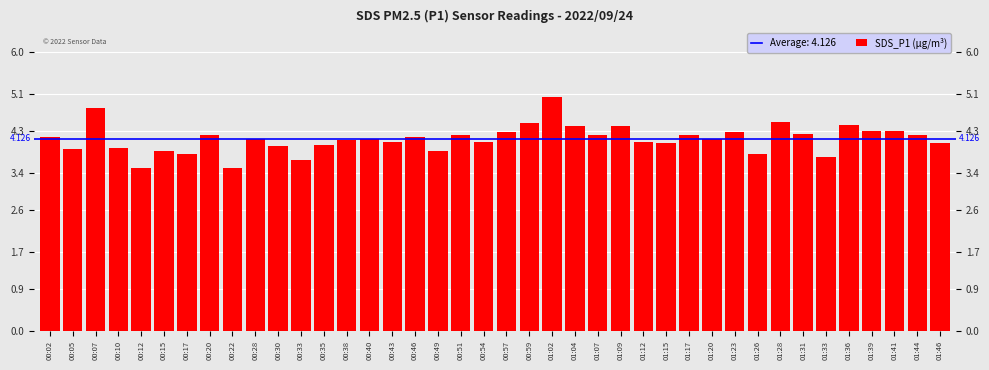

What is the label of the 9th bar from the left?

00:22